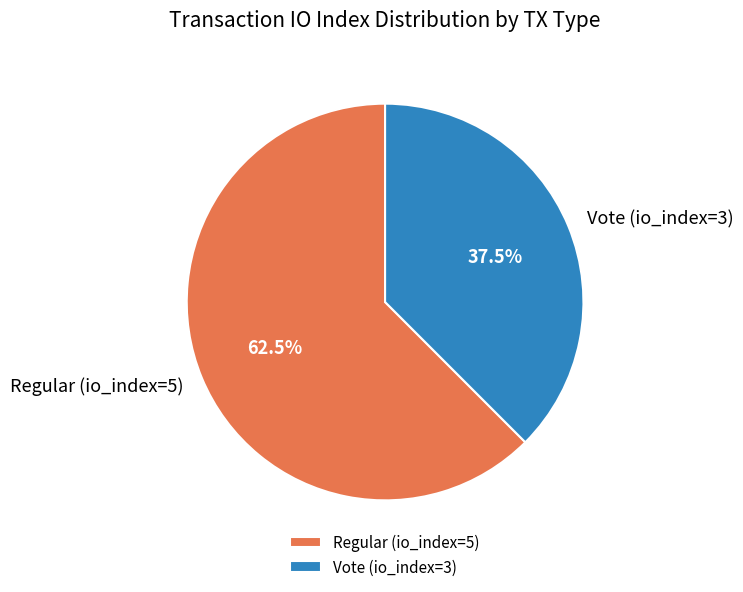

What is the total percentage of Regular (io_index=5) and Vote (io_index=3)?

100.0%